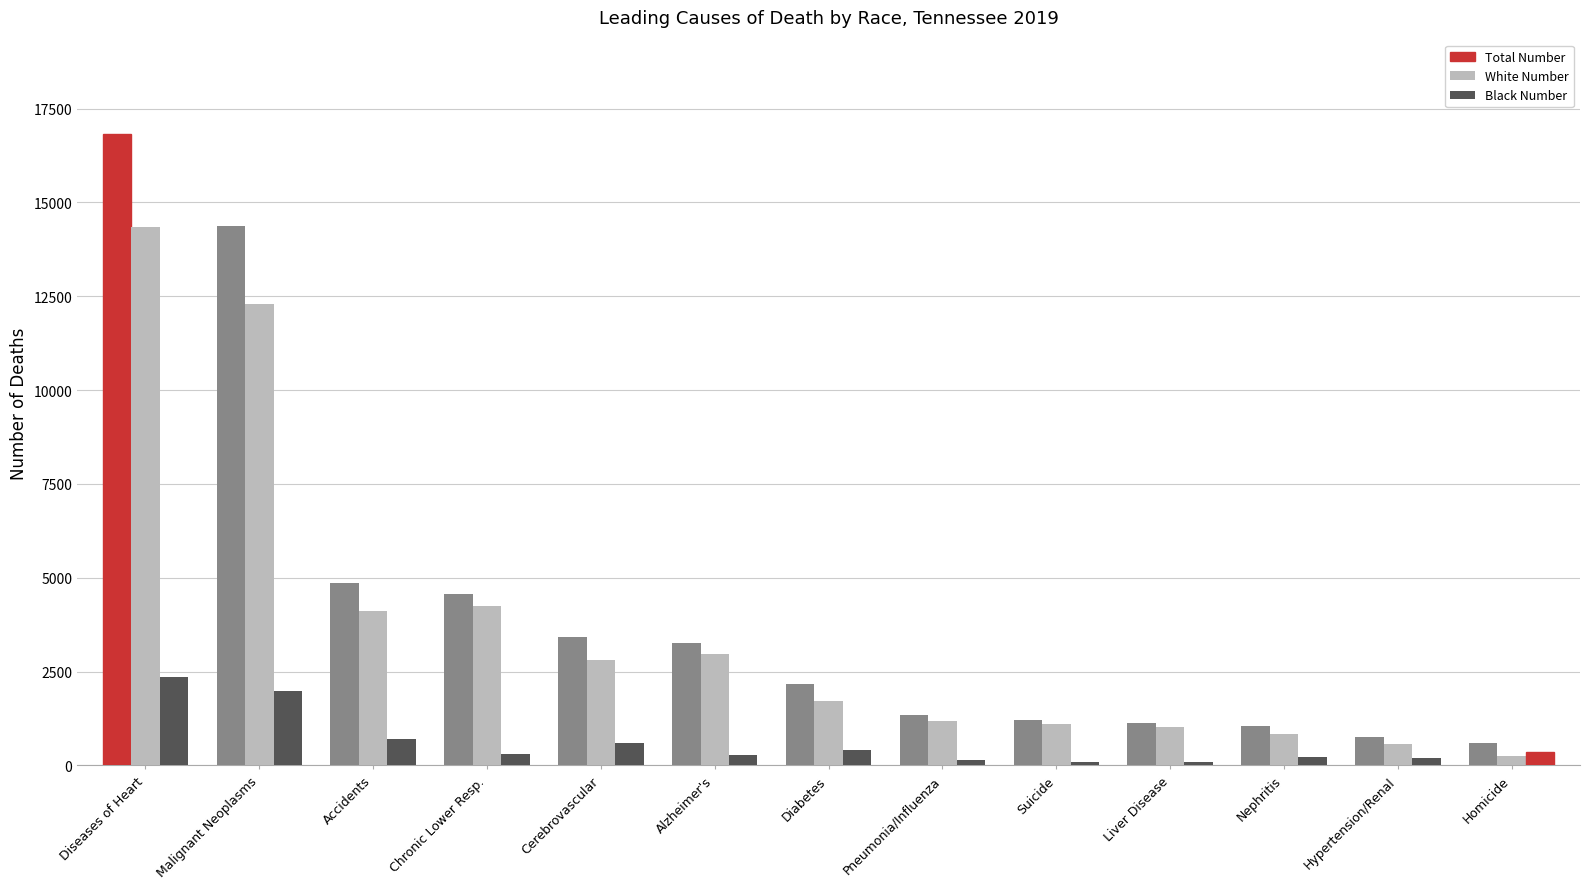

What value does the Total Number series have at Accidents, to the nearest 100?

4900